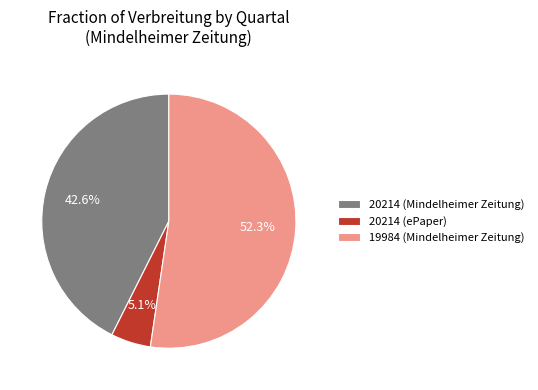

What percentage is the 20214 (ePaper) slice, to the nearest percent?

5%